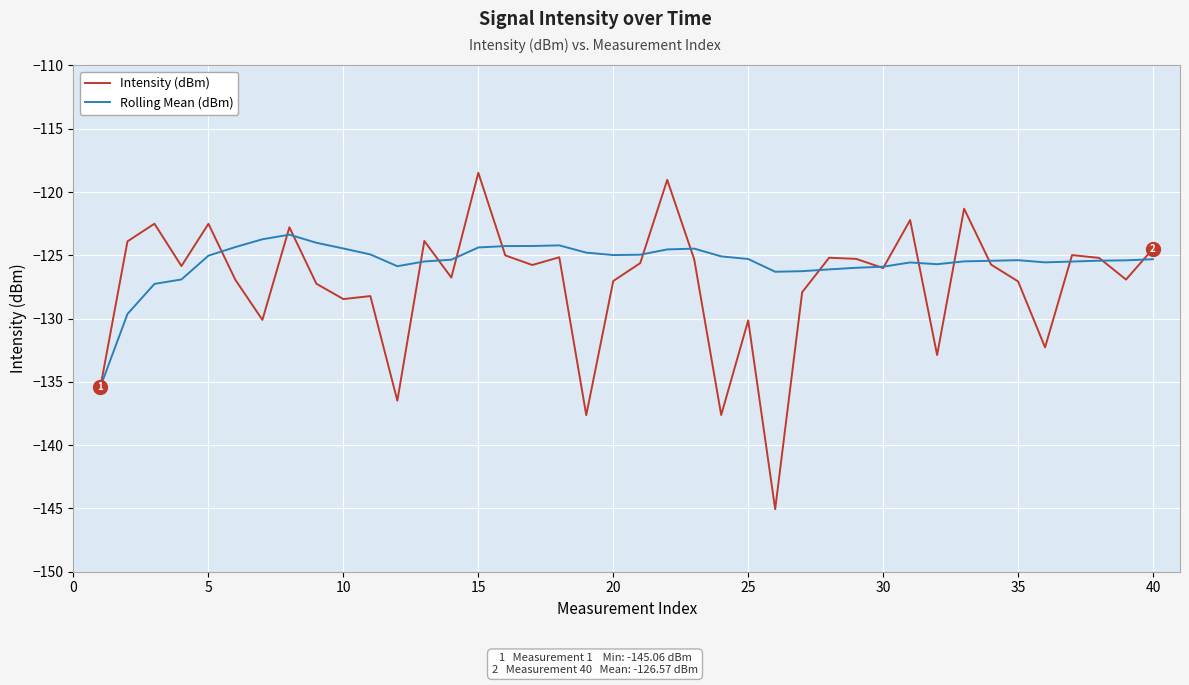

What is the difference between the maximum and minimum values in the Rolling Mean (dBm) series?

12.0